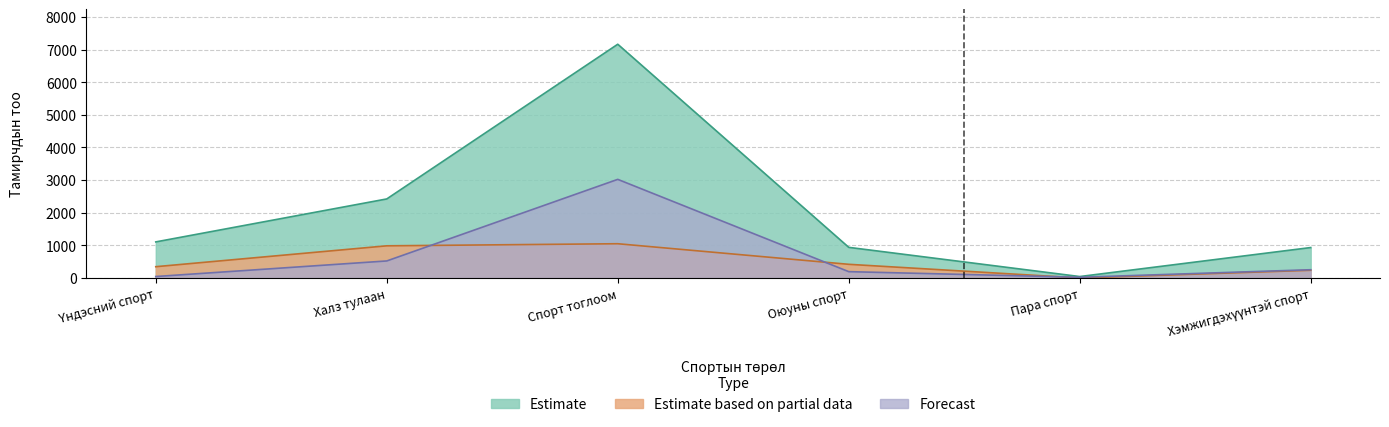

At which category does Forecast reach its first local peak?

Спорт тоглоом